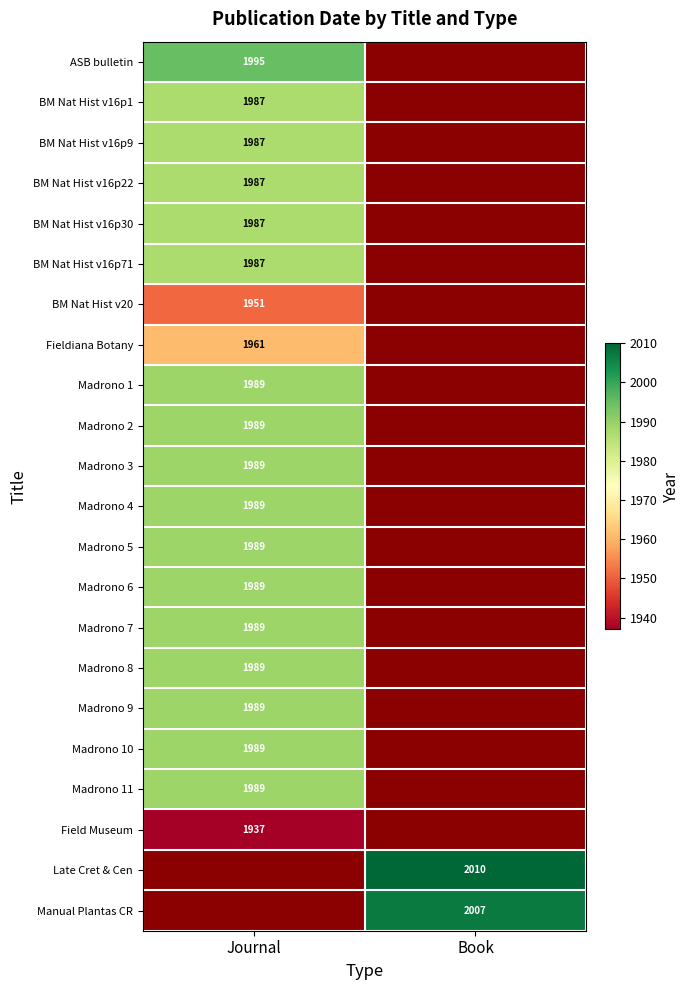

Which category has the highest value across all series?

Book